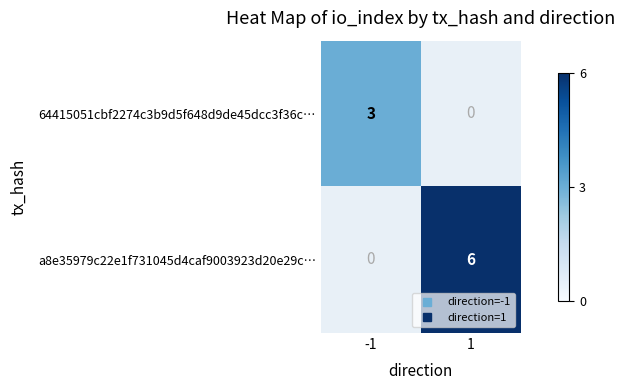

What is the difference between the highest and lowest values at -1?

3